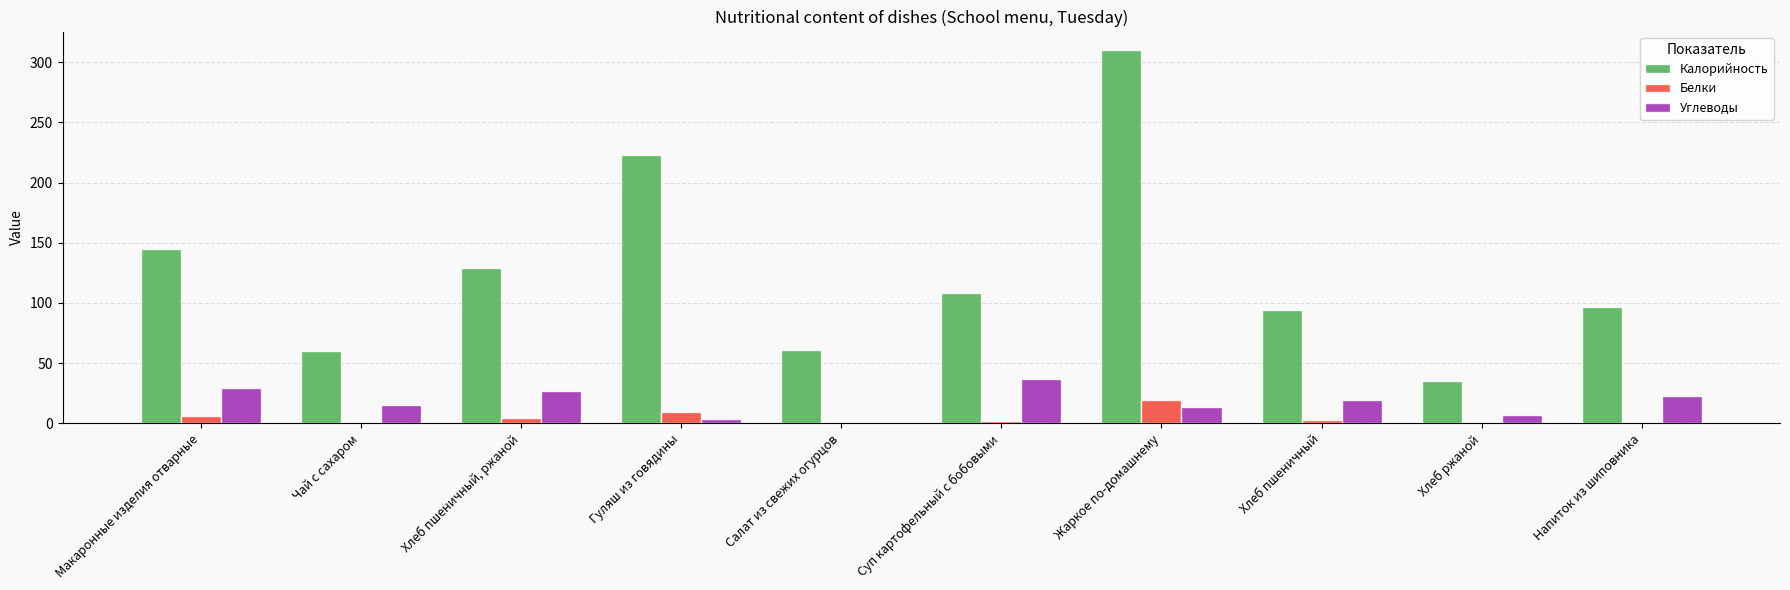

Are the bars horizontal?

No